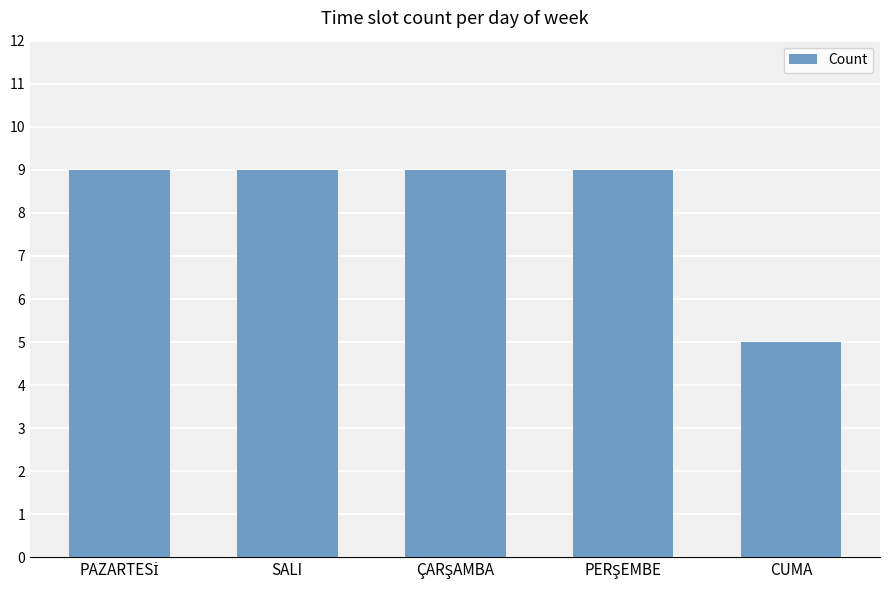

What is the average value?

8